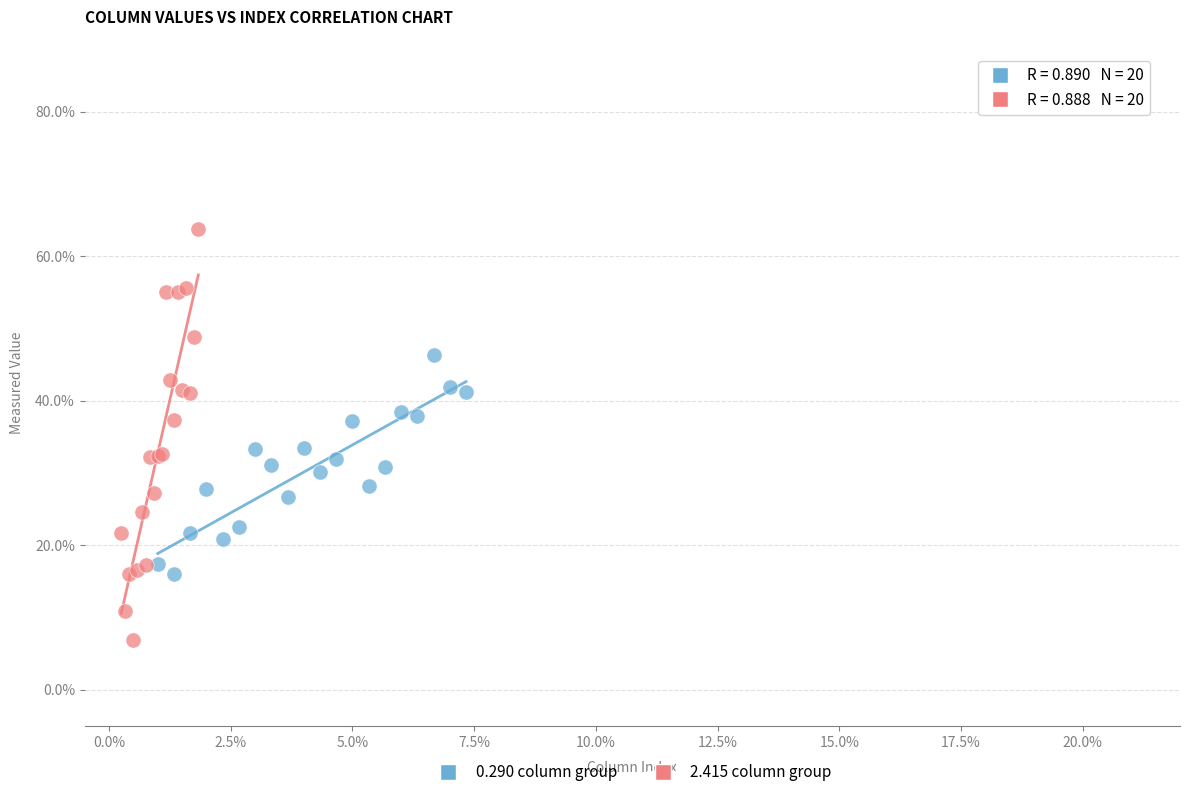

Which series reaches the minimum Y coordinate?

2.415 column group